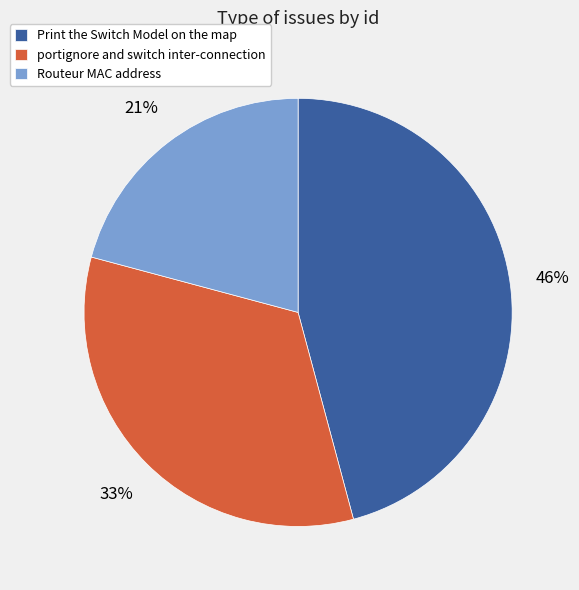

Count the number of slices in the pie.

3